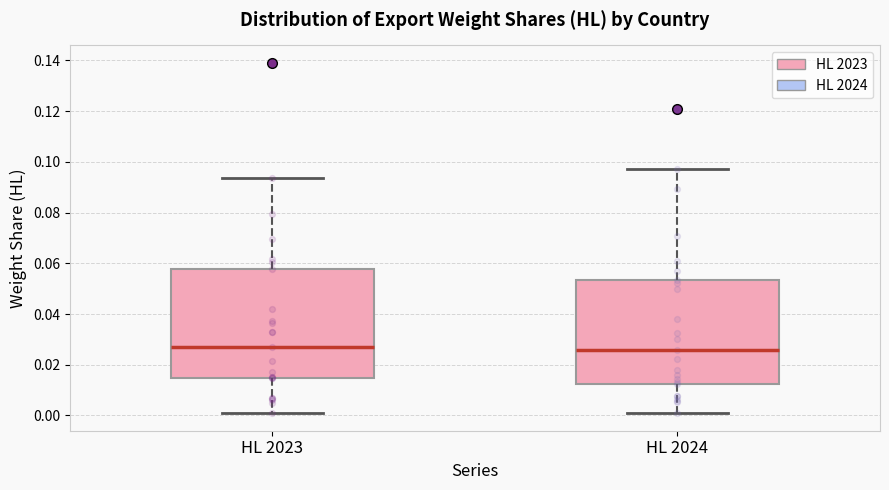

Reading left to right, read every box against the y-axis: the position of its median line, the range the box covers, and the ends of its whiskers. The values are not printed on the chart, so give them approximately, as read against the axis.

HL 2023: median 0.028, box 0.014 to 0.058, whiskers 0.000 to 0.094
HL 2024: median 0.026, box 0.012 to 0.054, whiskers 0.000 to 0.098